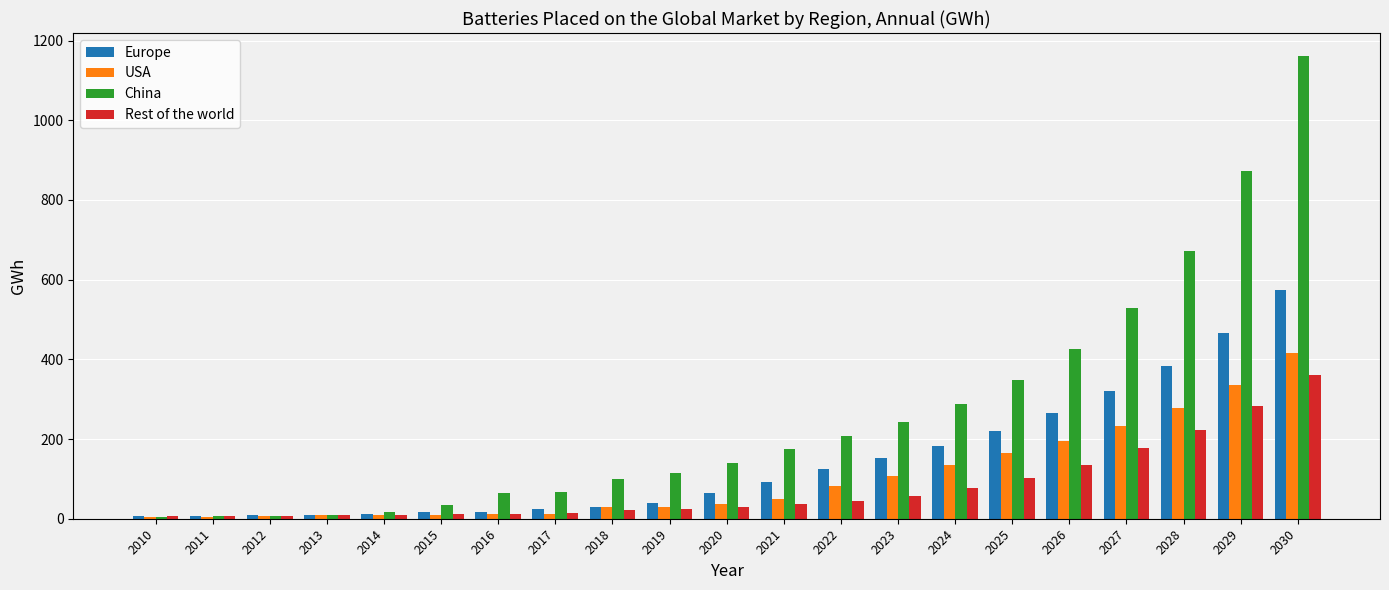

What is the difference between the maximum and minimum values in the Rest of the world series?

355.7